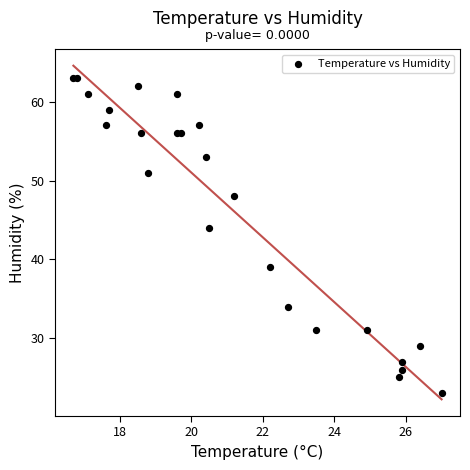

What Y value in the scatter plot is closest to 43?

44